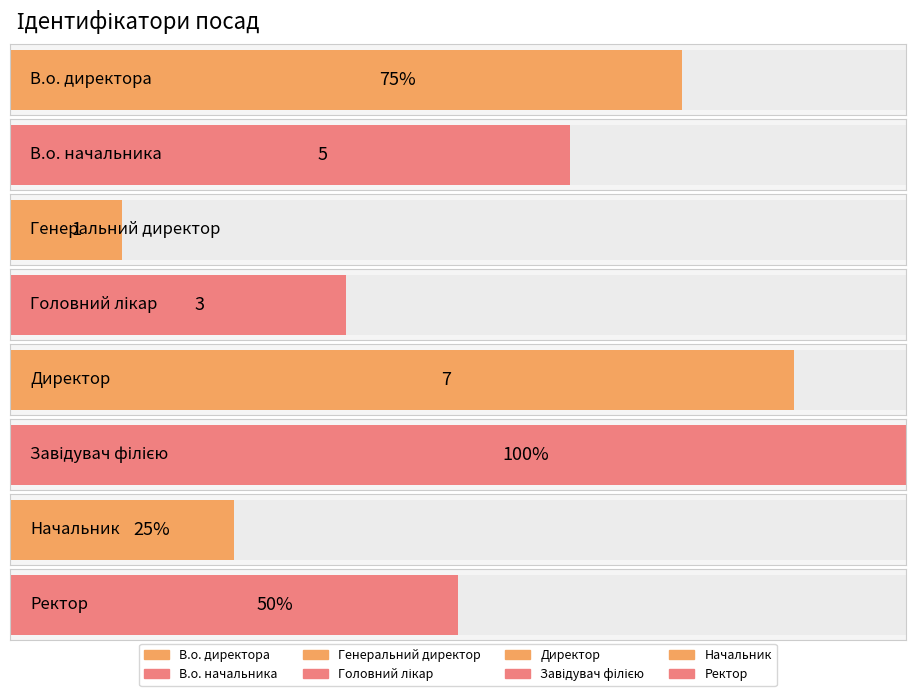

Which has a higher value, Головний лікар or Ректор?

Ректор